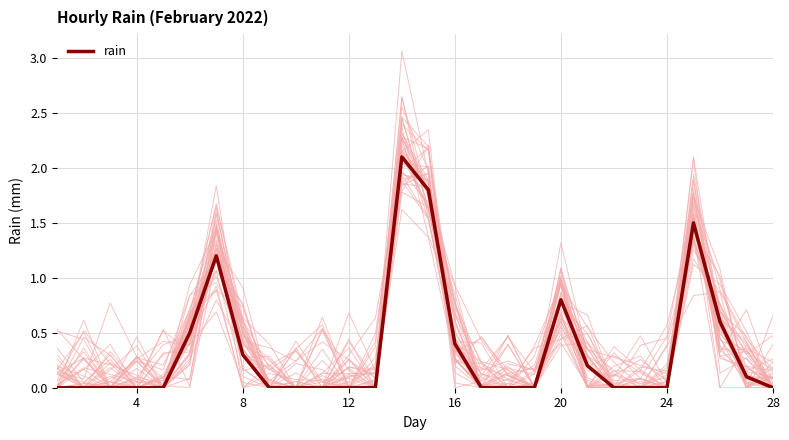

What is the average value?

0.3